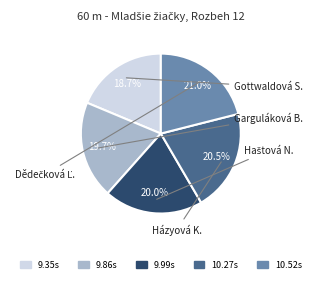

Is there a majority slice in this chart?

No